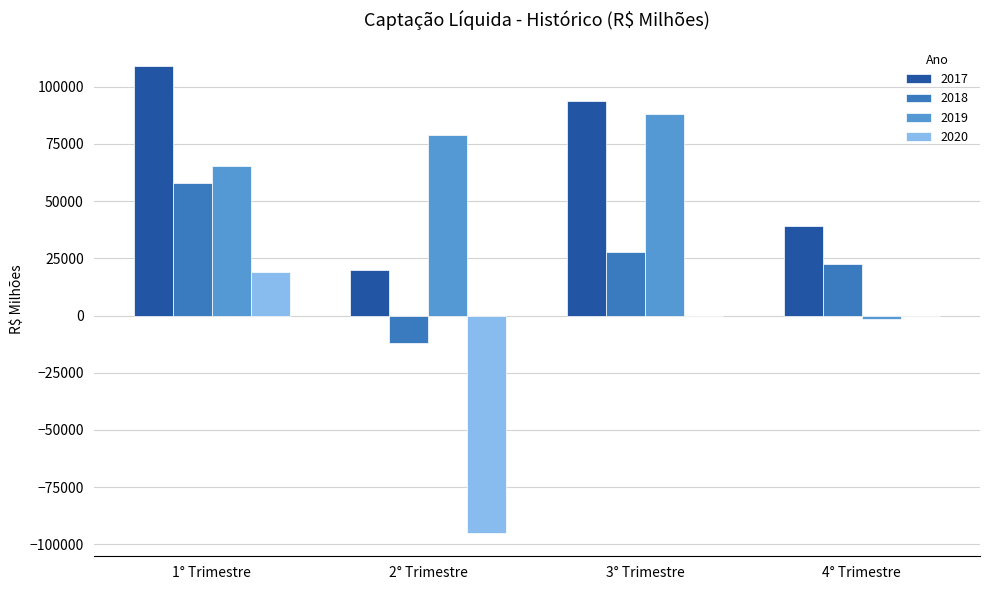

At which category is the sum across all series the highest?

1° Trimestre